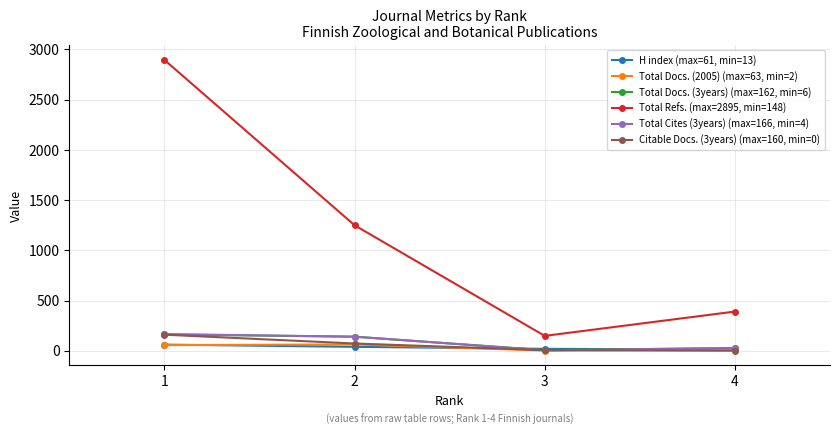

Which series has the largest range (max minus min)?

Total Refs. (max=2895, min=148)